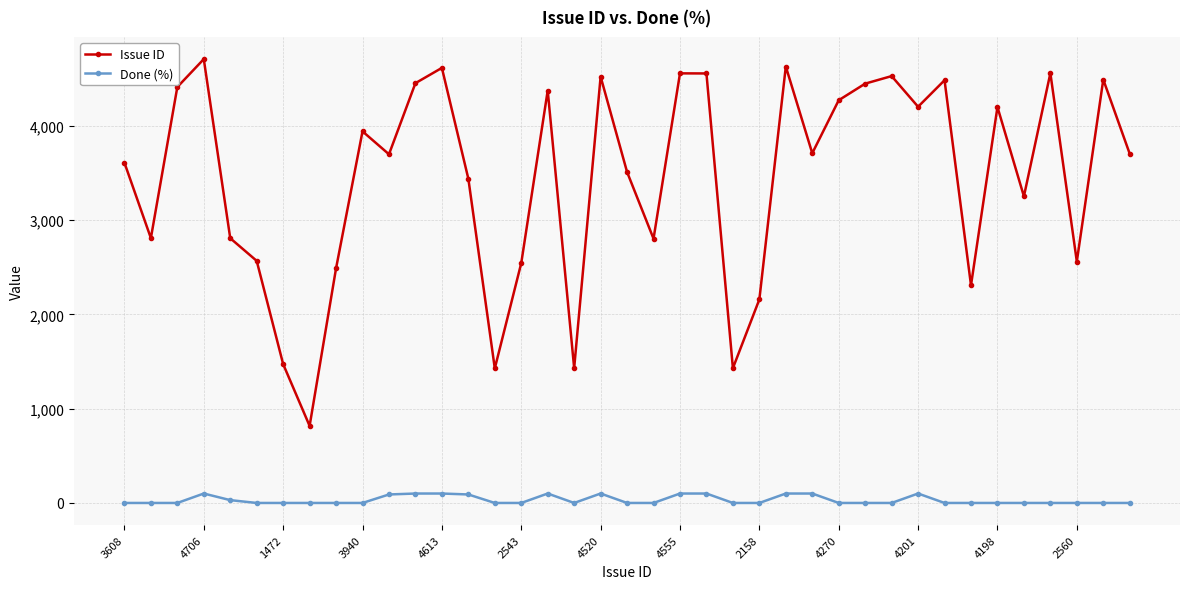

True or false: Issue ID and Done (%) intersect in this chart.

False